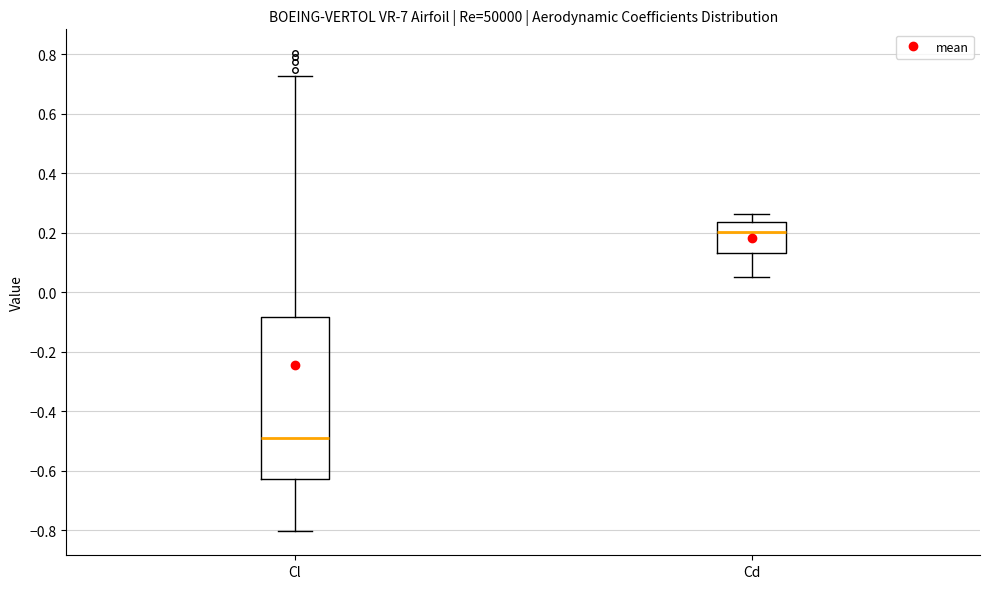

Which box's median line is the lowest?

Cl